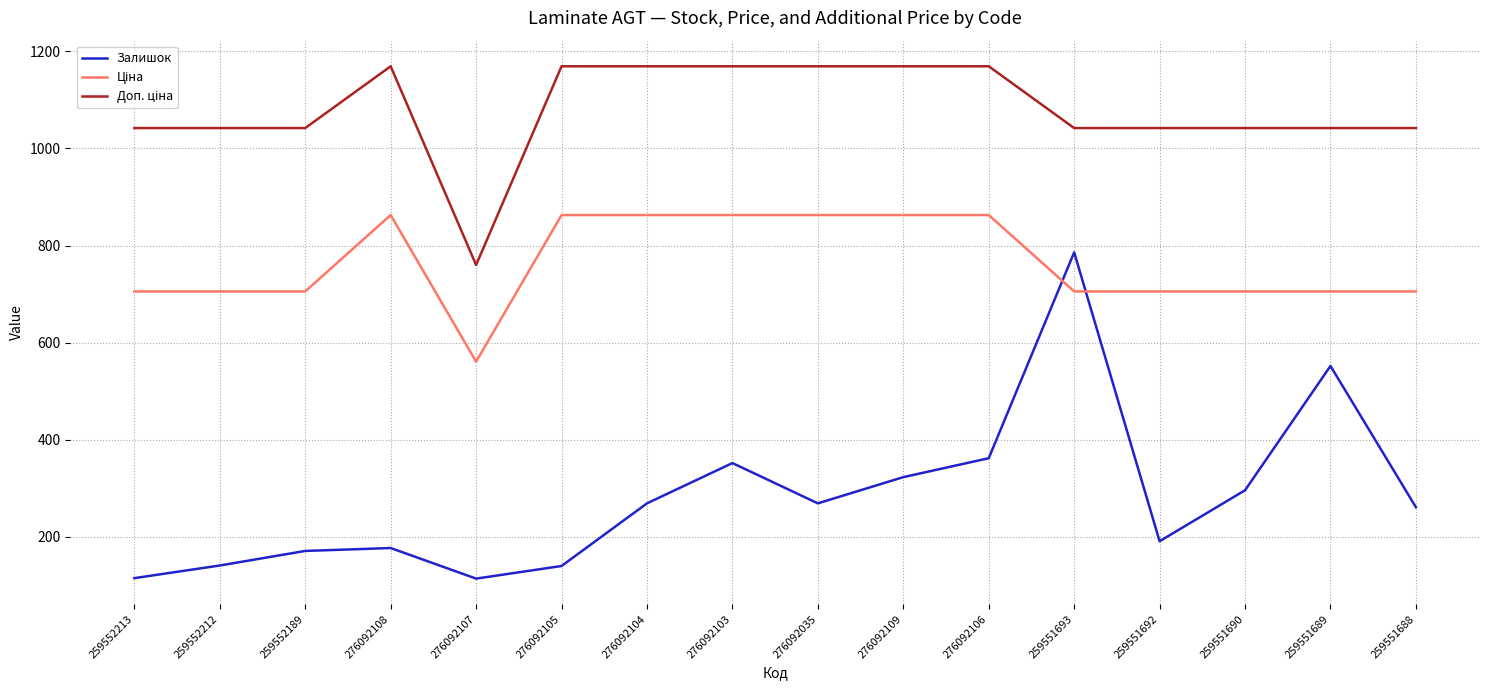

What position from the right is 276092104?

10